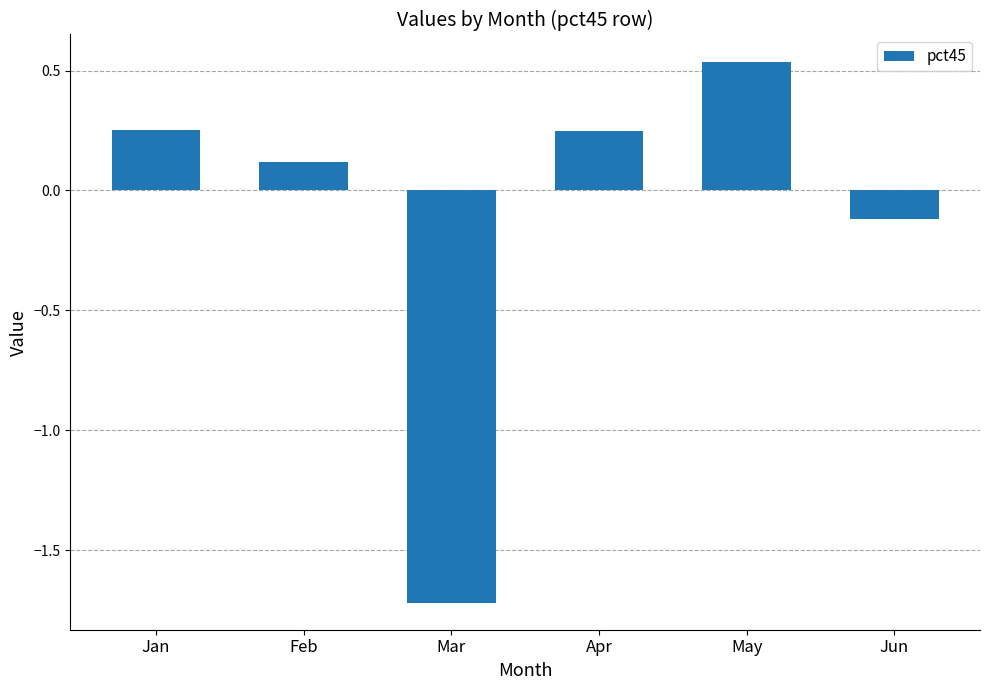

What is the difference between the values at Jun and Jan?

0.4